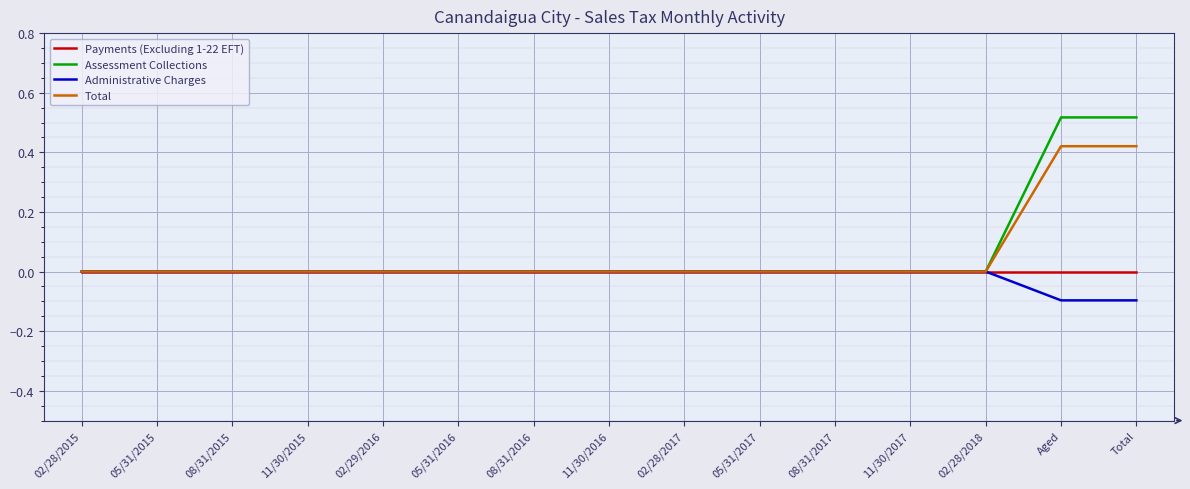

Rank the series at Total from lowest to highest value.

Administrative Charges, Payments (Excluding 1-22 EFT), Total, Assessment Collections